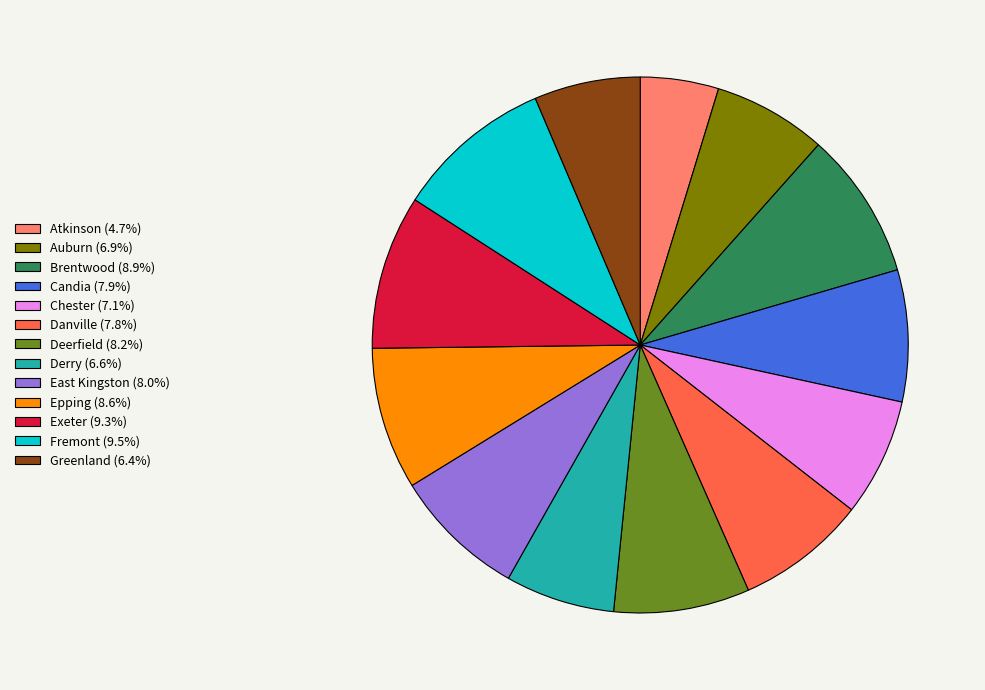

Does Candia (7.9%) account for over 50% of the chart?

No